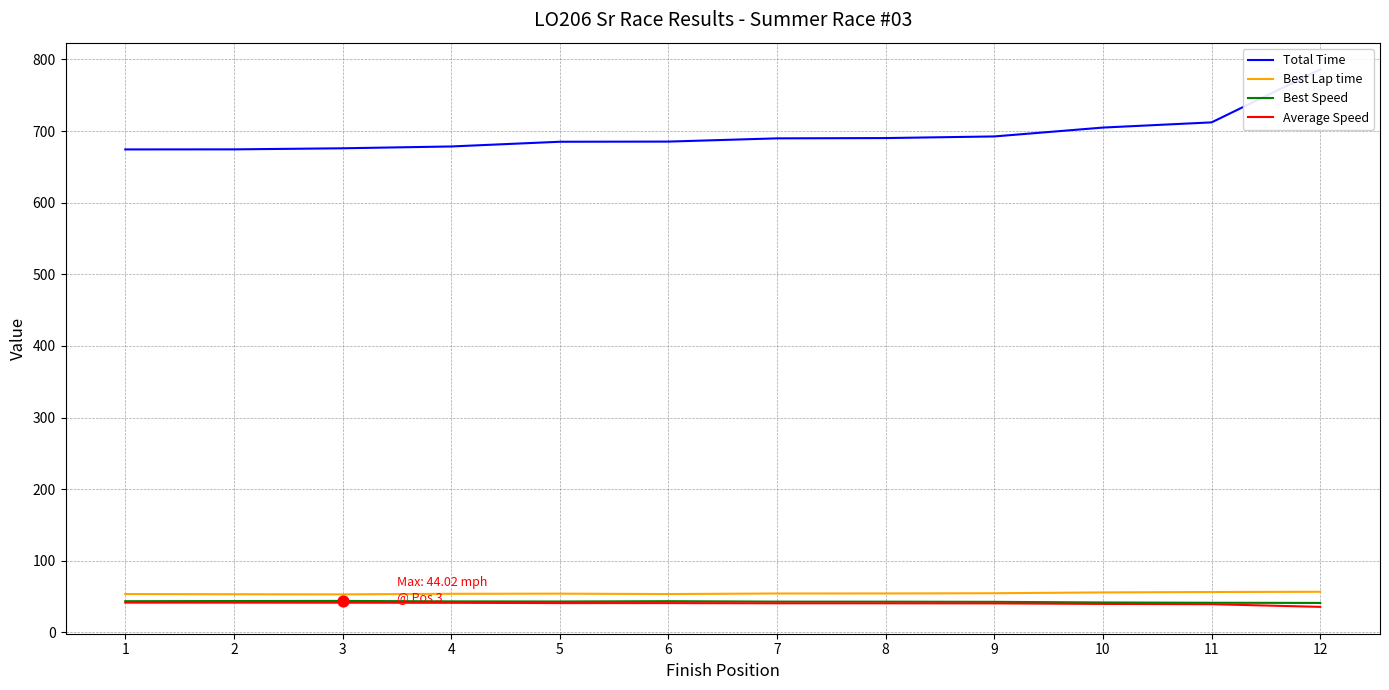

Which series has the largest total across all categories?

Total Time